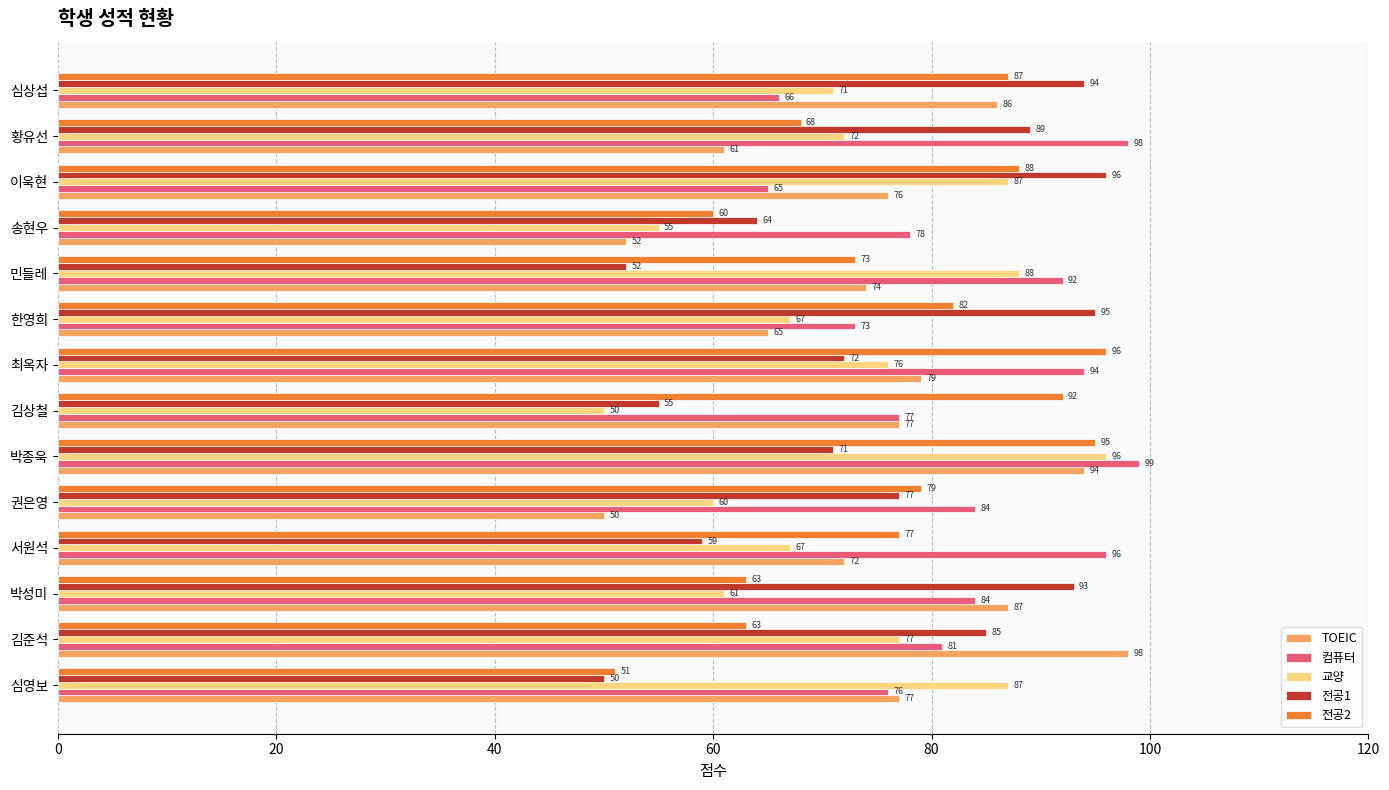

Where is TOEIC nearest to the value 74?

민들레